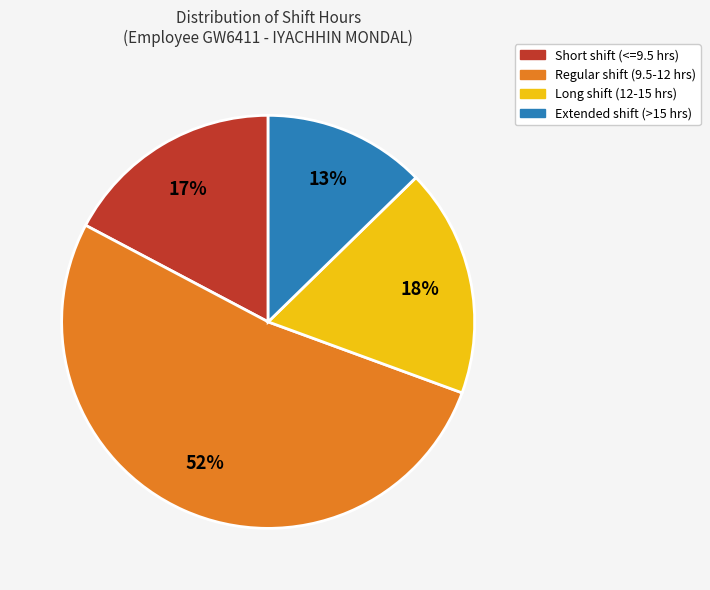

Is there any slice that represents more than half of the pie?

Yes